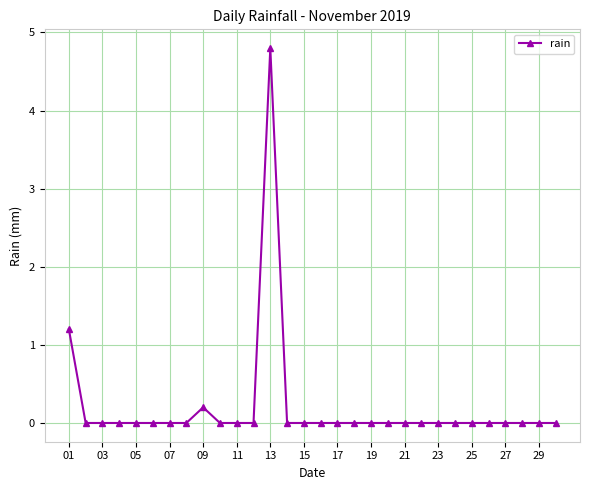

How many categories are shown in the chart?

30